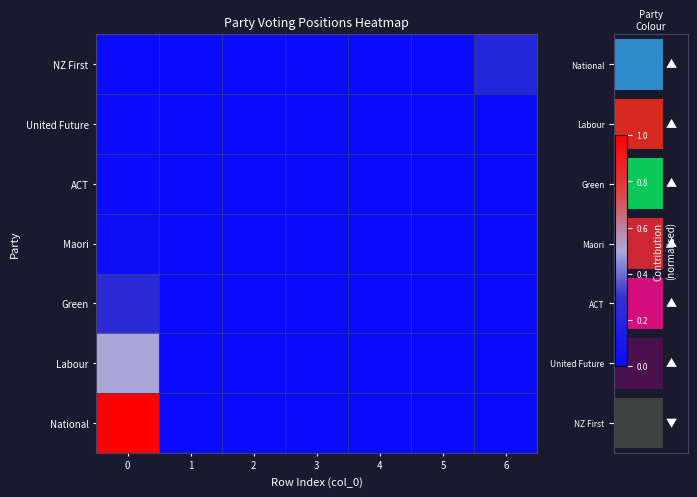

How many United Future values are between 0 and 1?

7